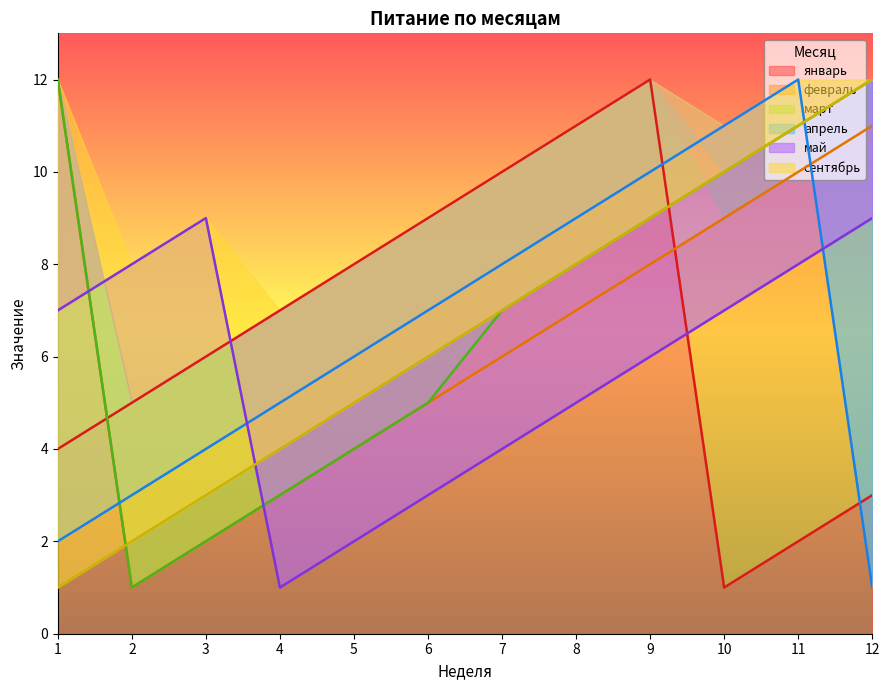

What is the lowest value of the сентябрь series?

1